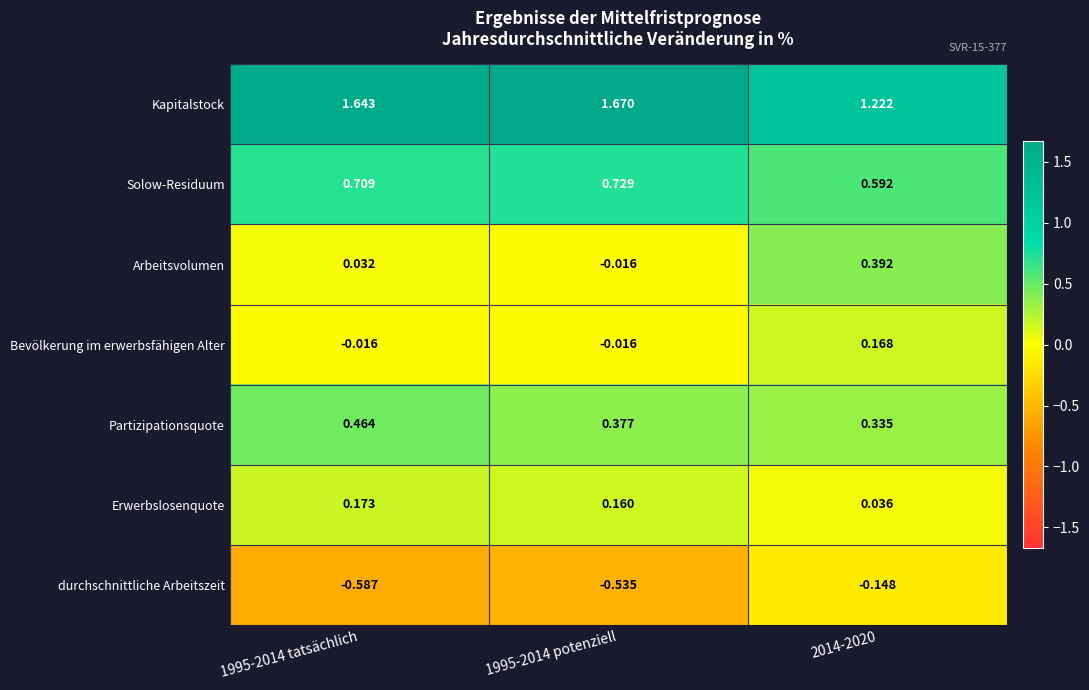

Rank the series by their maximum value, from highest to lowest.

Kapitalstock, Solow-Residuum, Partizipationsquote, Arbeitsvolumen, Erwerbslosenquote, Bevölkerung im erwerbsfähigen Alter, durchschnittliche Arbeitszeit